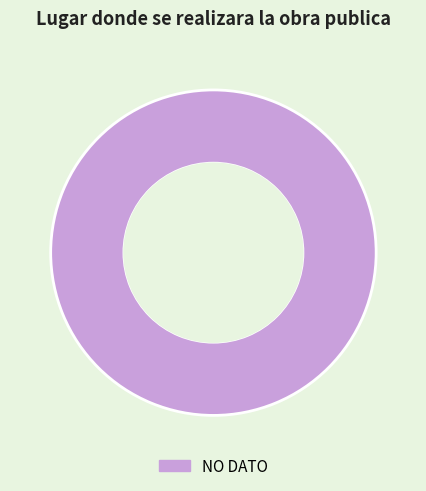

Is it true that NO DATO is 100% of the pie?

True